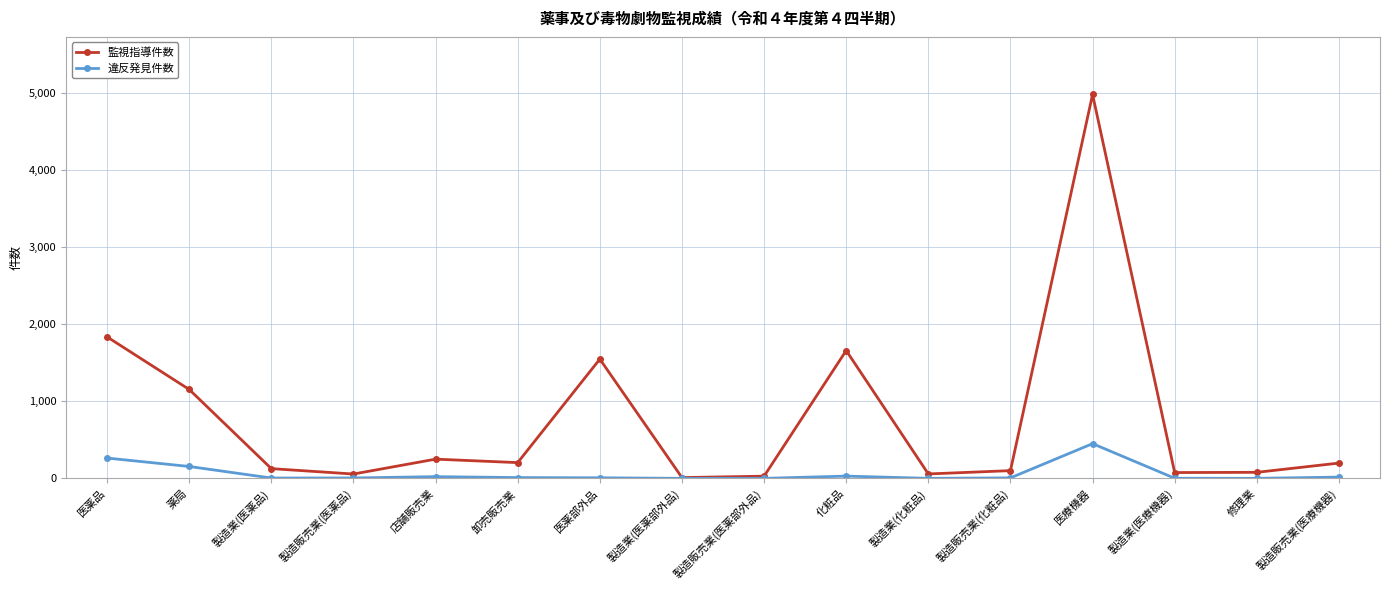

What is the difference between the highest and lowest values at 医薬品?

1572